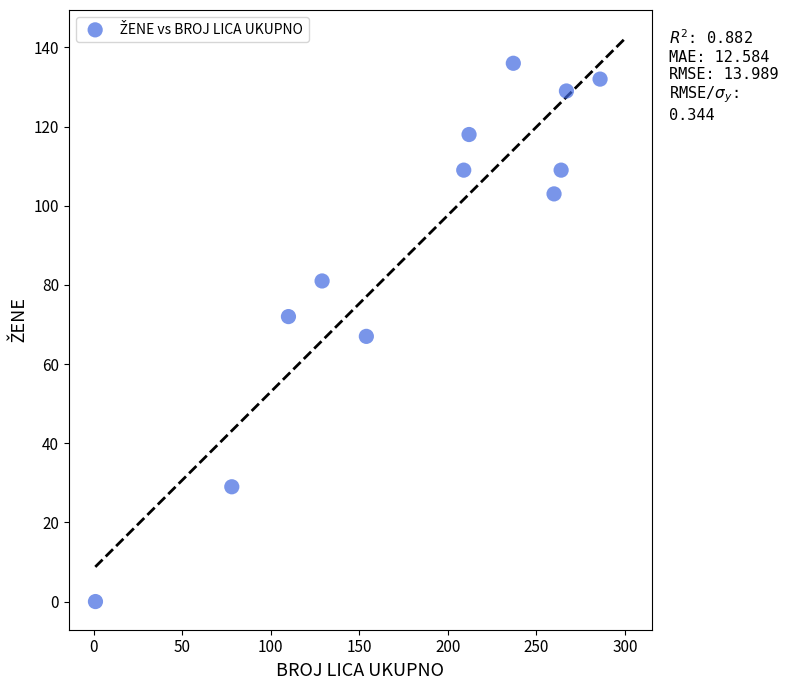

What is the range of Y values (max minus min)?

136